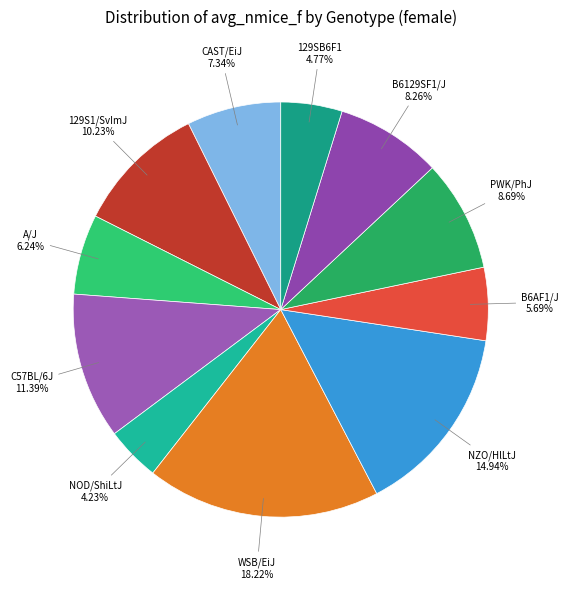

Count the number of slices in the pie.

11